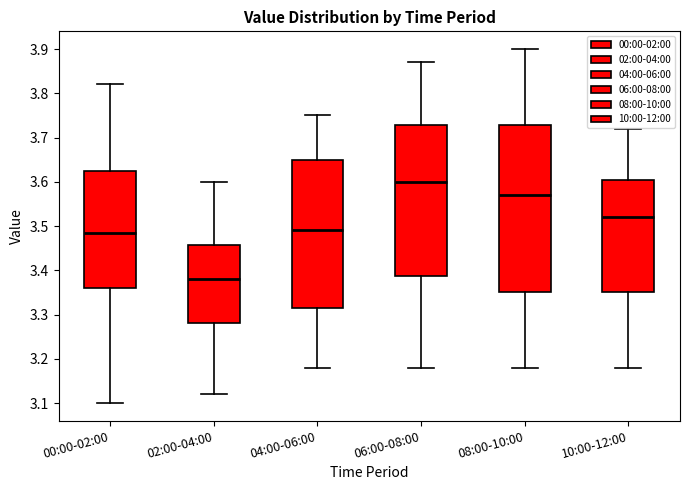

Reading left to right, transcribe this box plot: for each box, give where its median line is, the range the box spans, and where its two whiskers end, as read against the y-axis. The values are not printed on the chart, so give them approximately, as read against the axis.

00:00-02:00: median 3.49, box 3.36 to 3.63, whiskers 3.10 to 3.82
02:00-04:00: median 3.38, box 3.28 to 3.46, whiskers 3.12 to 3.60
04:00-06:00: median 3.49, box 3.32 to 3.65, whiskers 3.18 to 3.75
06:00-08:00: median 3.60, box 3.39 to 3.73, whiskers 3.18 to 3.87
08:00-10:00: median 3.57, box 3.35 to 3.73, whiskers 3.18 to 3.90
10:00-12:00: median 3.52, box 3.35 to 3.61, whiskers 3.18 to 3.72